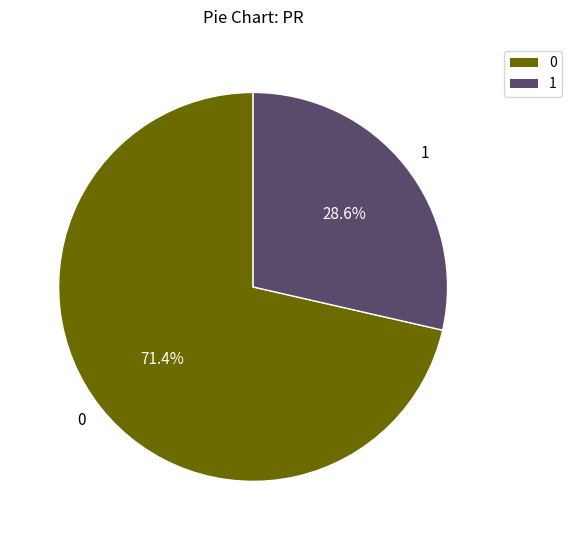

Which category has the smallest portion of the pie?

1